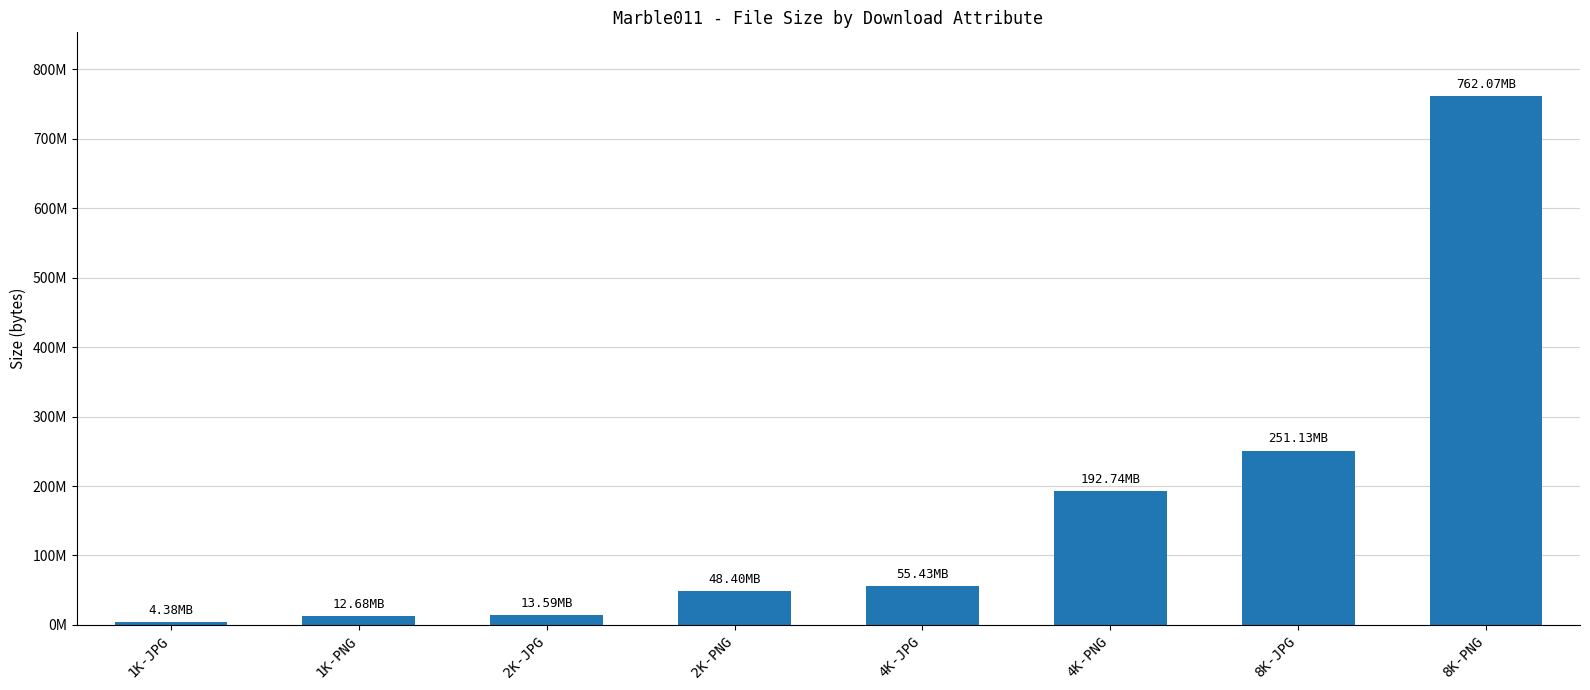

What is the minimum value shown in the chart?

4377912